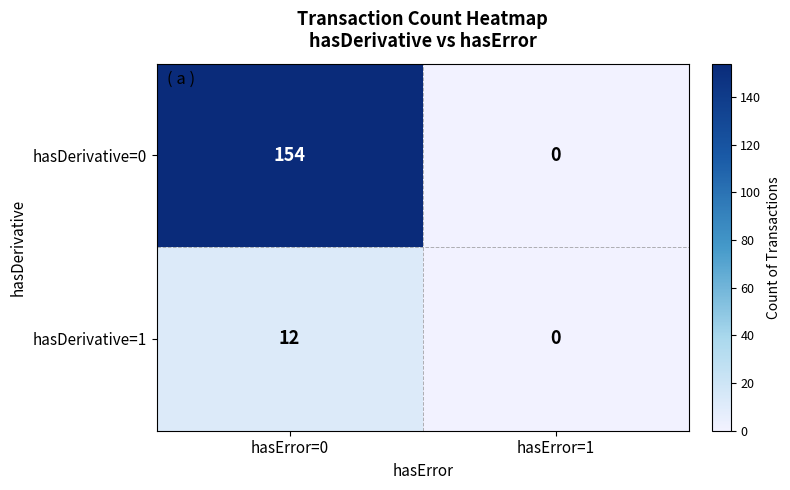

Reading left to right, transcribe all the data shown in this chart.

hasDerivative=0: hasError=0=154	hasError=1=0
hasDerivative=1: hasError=0=12	hasError=1=0